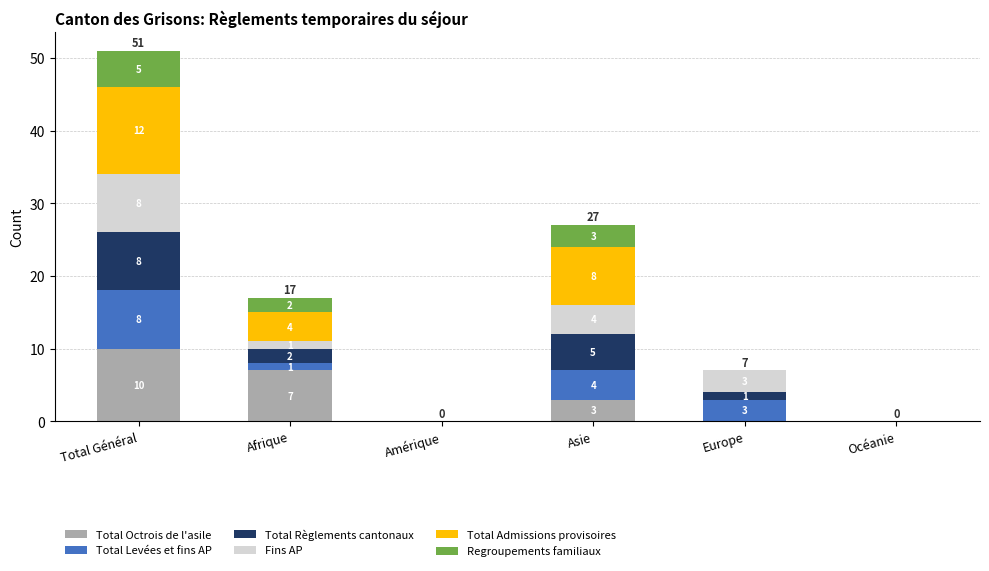

Which category has the highest value in the Total Octrois de l'asile series?

Total Général